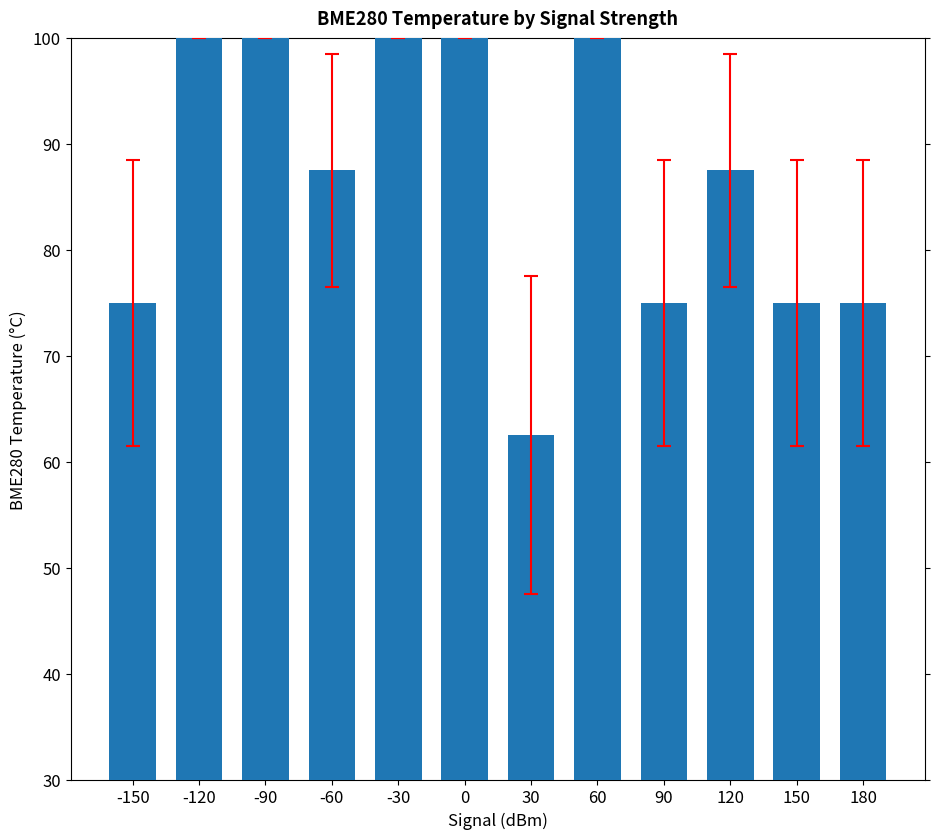

Between -150 and 60, which is larger?

60